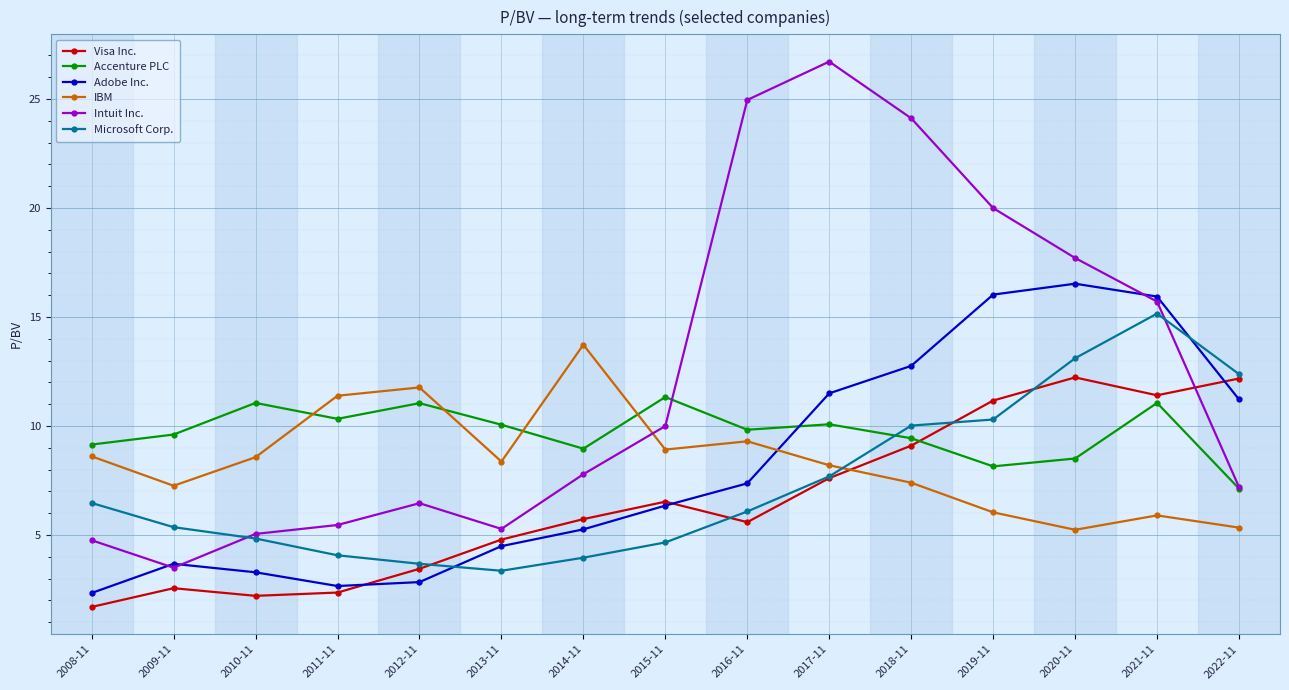

Where is the first local maximum for Visa Inc.?

2009-11